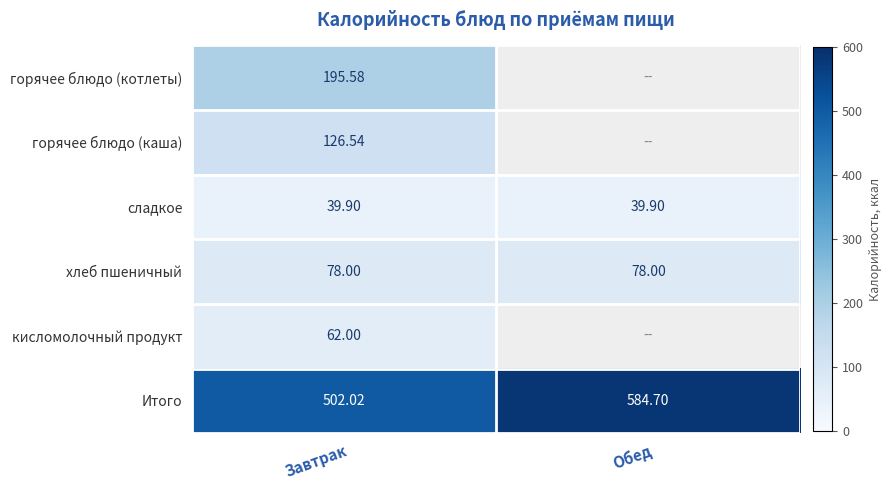

What is the total value across all series at Завтрак?

1004.0